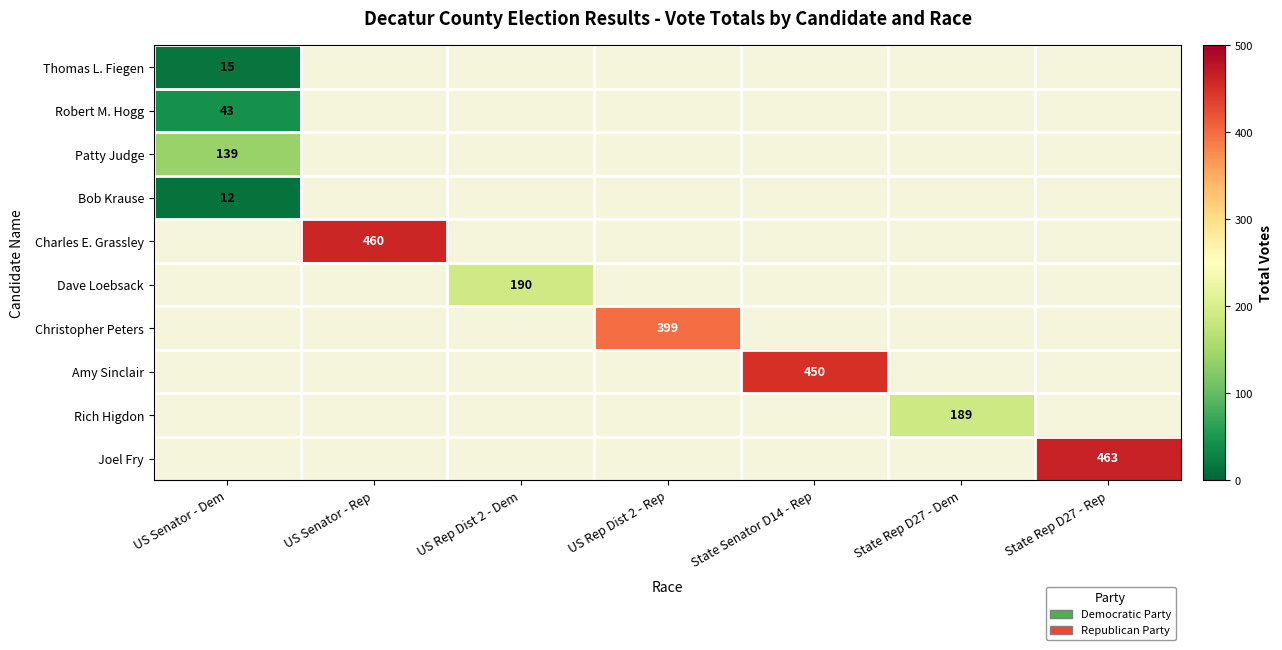

Which has a higher value, State Rep D27 - Dem or US Rep Dist 2 - Rep?

US Rep Dist 2 - Rep